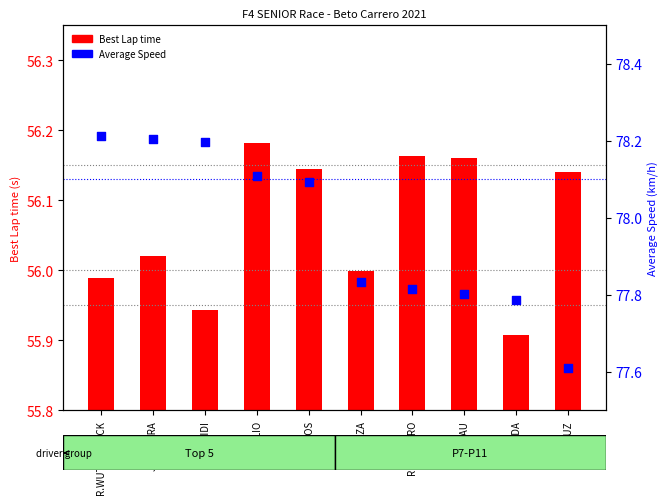

What are all the series names shown in the legend?

Best Lap time, Average Speed